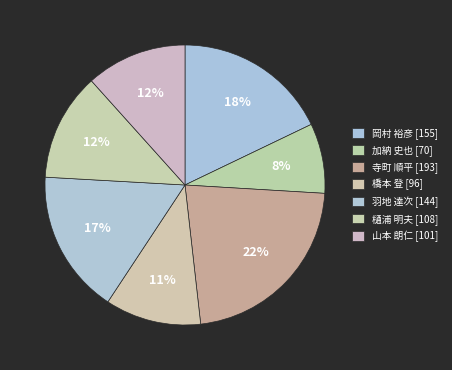

Combined, what portion of the pie is 山本 朗仁 and 樋浦 明夫?

24.1%